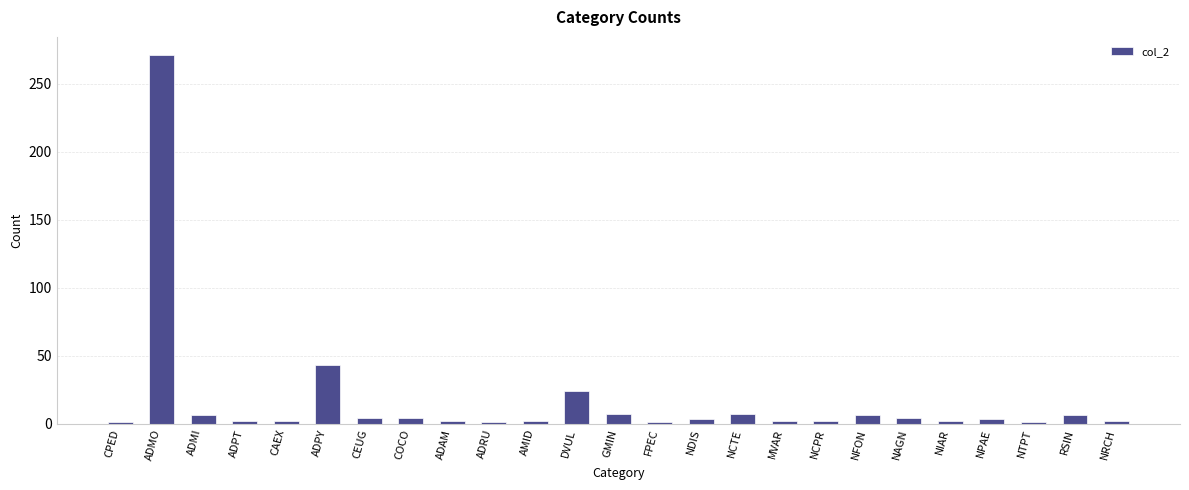

What is the approximate value at RSIN?

6